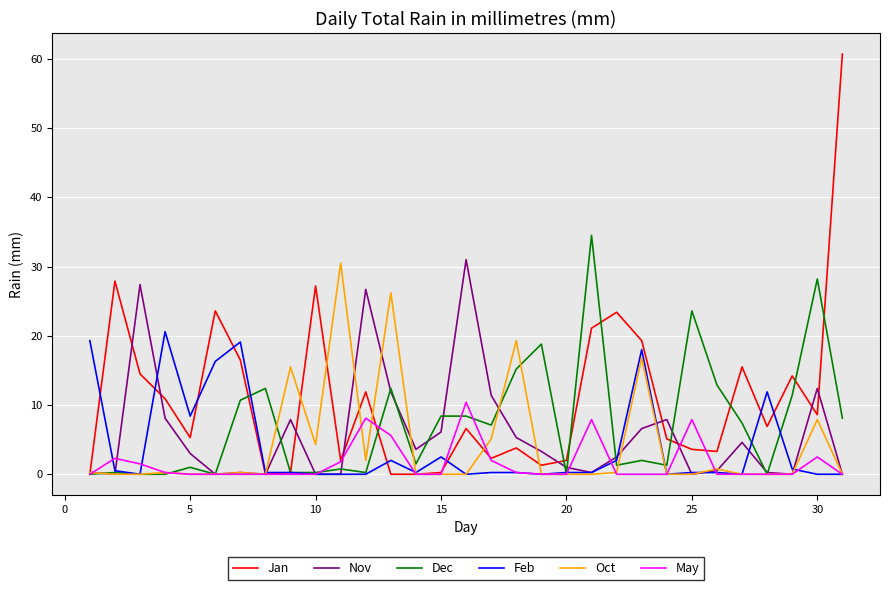

What is the maximum value for Feb?

20.6